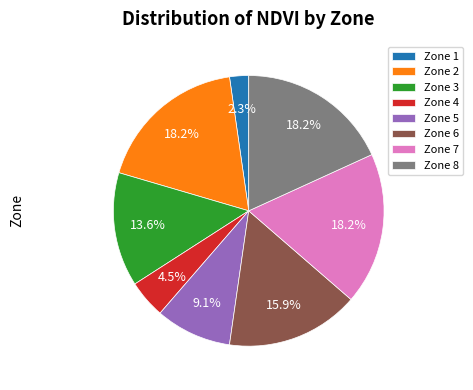

Which category has the smallest portion of the pie?

Zone 1